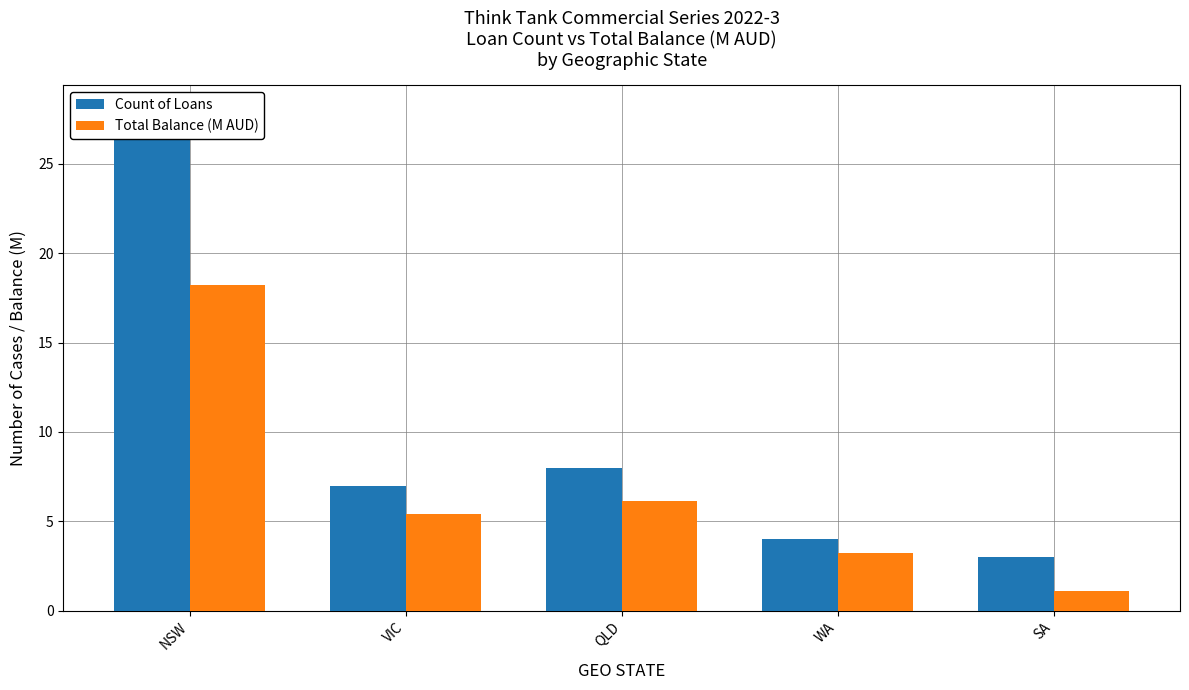

Reading left to right, extract all data points from this chart.

Count of Loans: 28.0	7.0	8.0	4.0	3.0
Total Balance (M AUD): 18.2	5.4	6.1	3.2	1.1